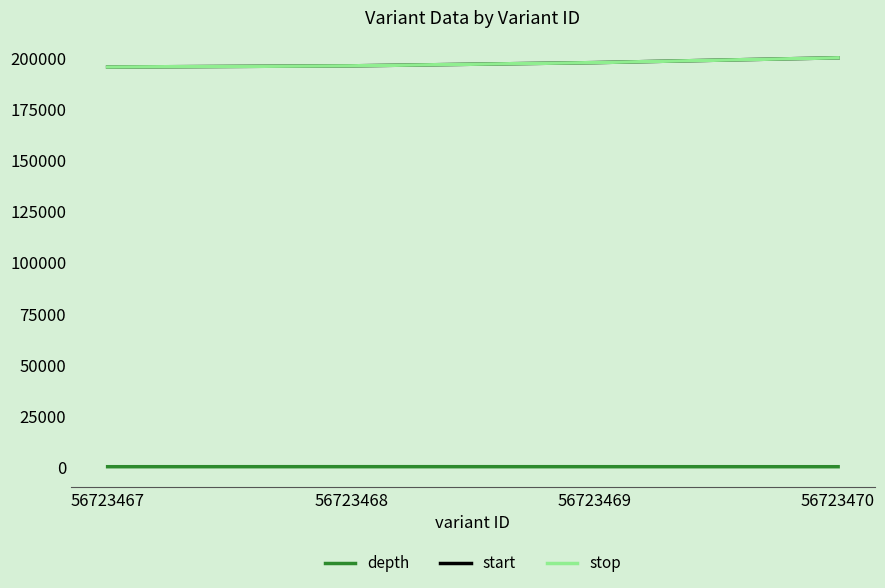

What is the difference between the stop values at 56723470 and 56723467?

4514